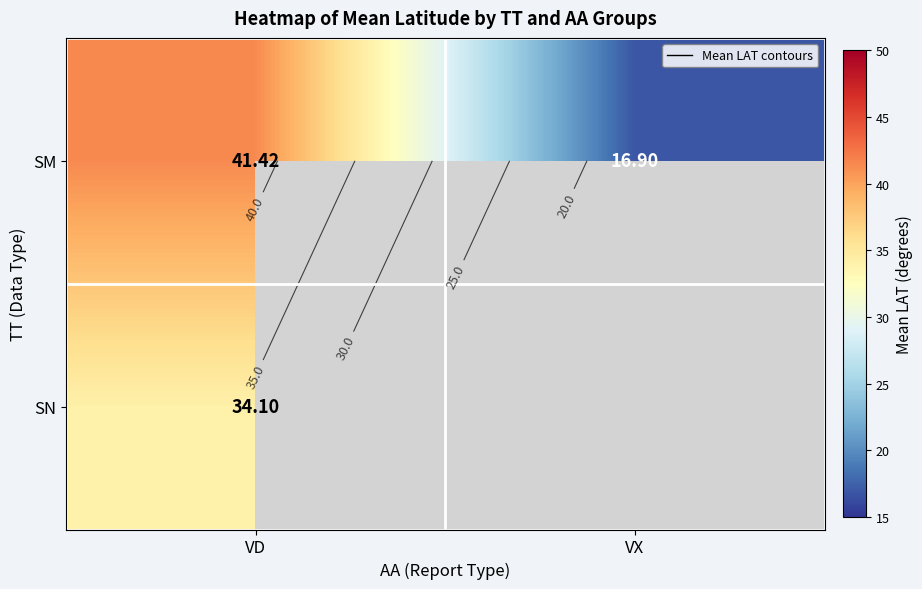

Is it true that SM equals 22.6 at VX?

False